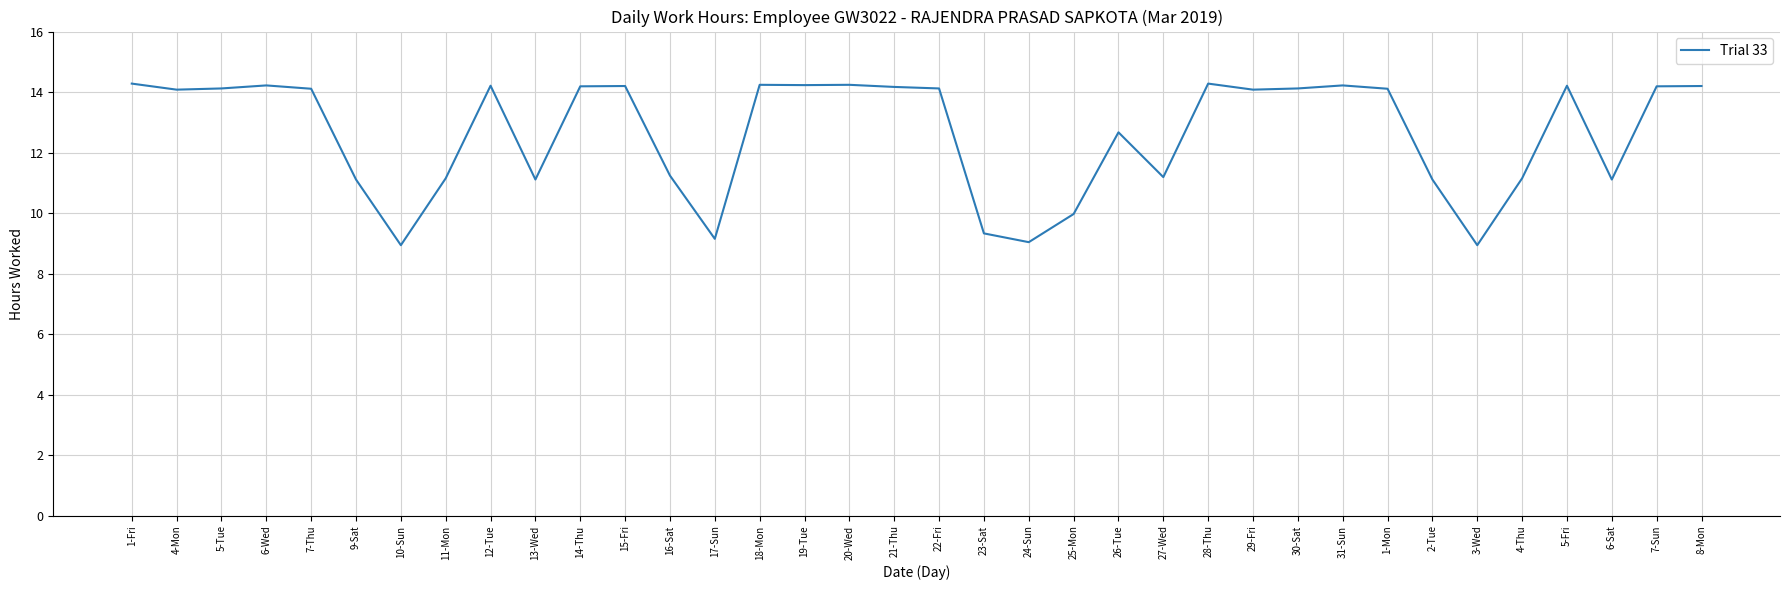

Which has a higher value, 2-Tue or 1-Mon?

1-Mon